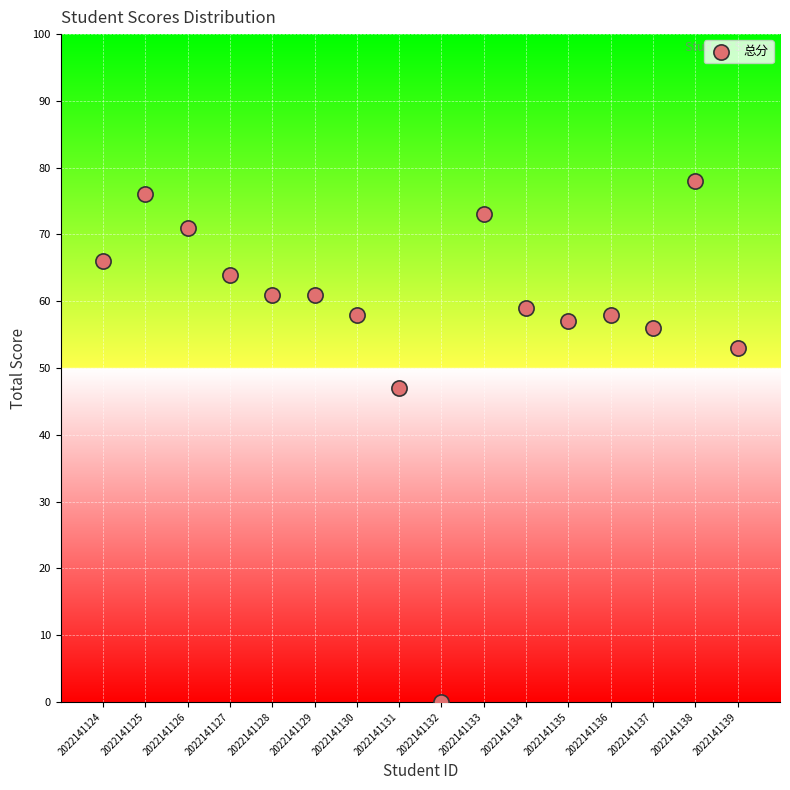

What Y value in the scatter plot is closest to 39?

47